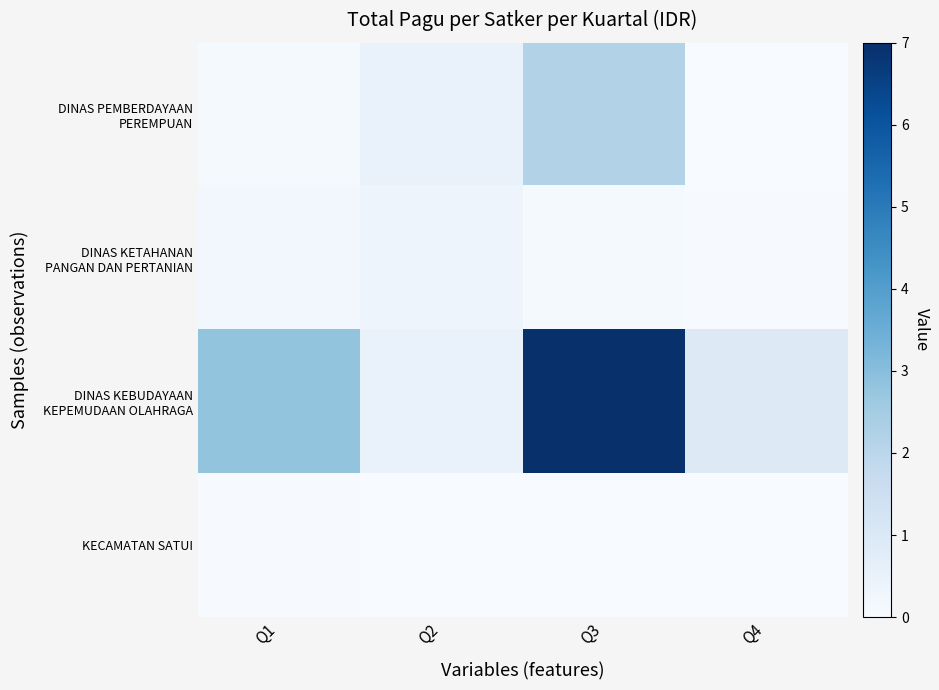

At which category does the chart reach its peak across all series?

Q3